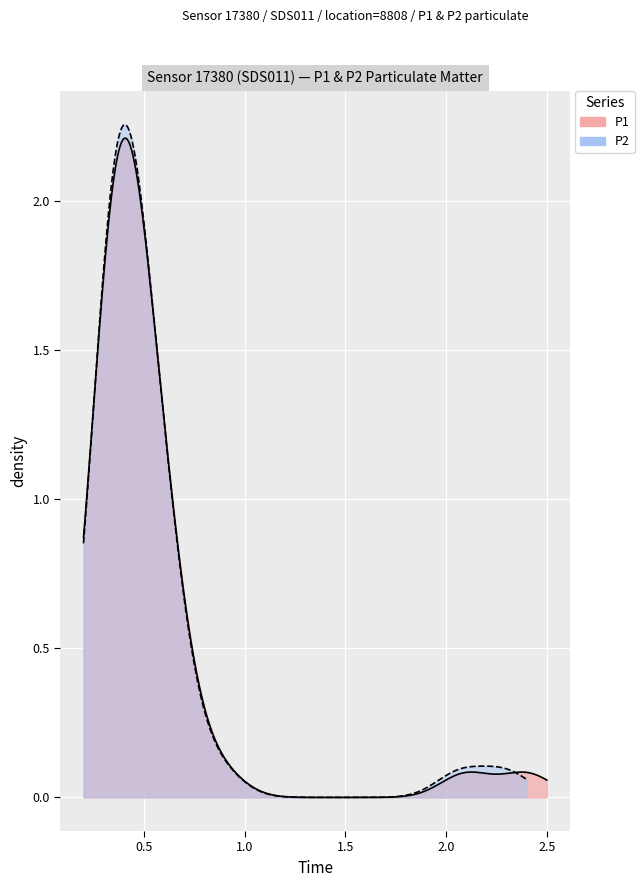

Reading left to right, extract all data points from this chart.

P1: 0.3	0.4	0.6	0.4	0.5	0.4	0.6	0.4	0.4	0.4	0.3	0.4	0.4	0.4	0.3	0.3	0.5	0.3	2.1	0.4	0.5	0.4	0.3	0.4	0.7	0.9	0.3	0.6	0.6	0.6	0.4	0.5	0.4	0.6	2.4	0.3	0.4	0.6	0.3	0.4
P2: 0.3	0.4	0.6	0.4	0.5	0.4	0.6	0.4	0.4	0.4	0.3	0.4	0.4	0.4	0.3	0.3	0.5	0.3	2.1	0.4	0.5	0.4	0.3	0.4	0.7	0.9	0.3	0.6	0.6	0.6	0.4	0.5	0.4	0.6	2.3	0.3	0.4	0.6	0.3	0.4